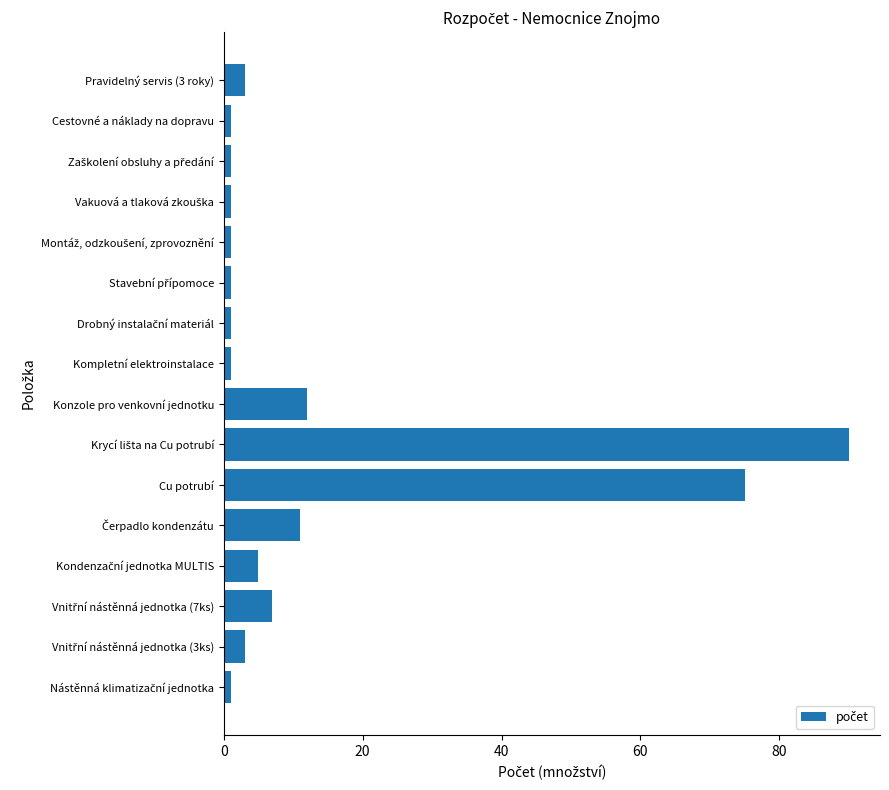

Reading bottom to top, extract all data points from this chart.

1	3	7	5	11	75	90	12	1	1	1	1	1	1	1	3